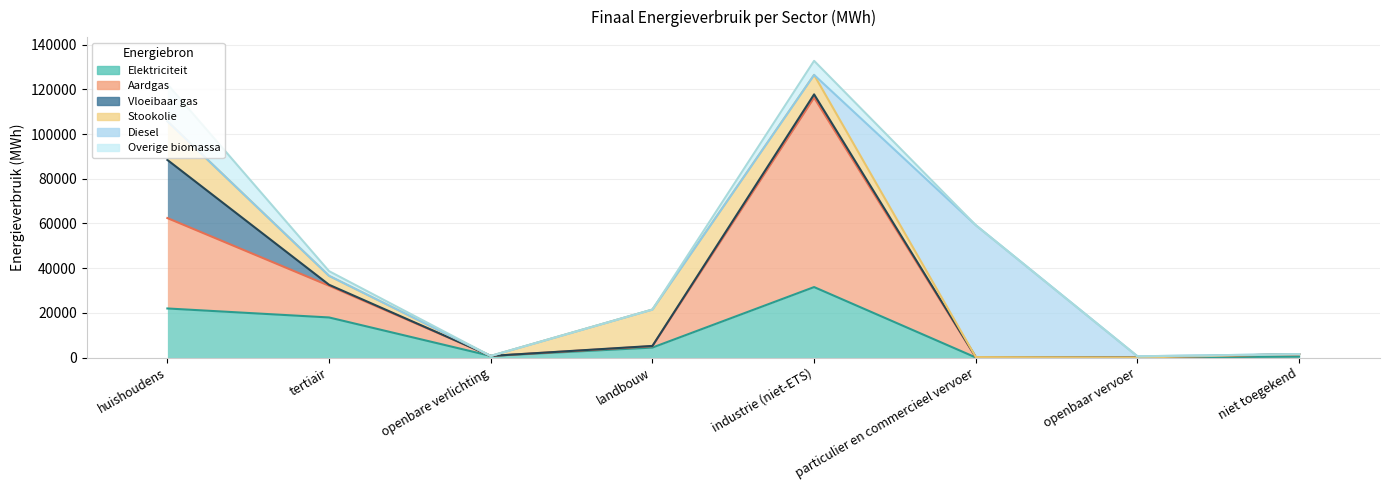

How many intersections are there between Aardgas and Elektriciteit?

2